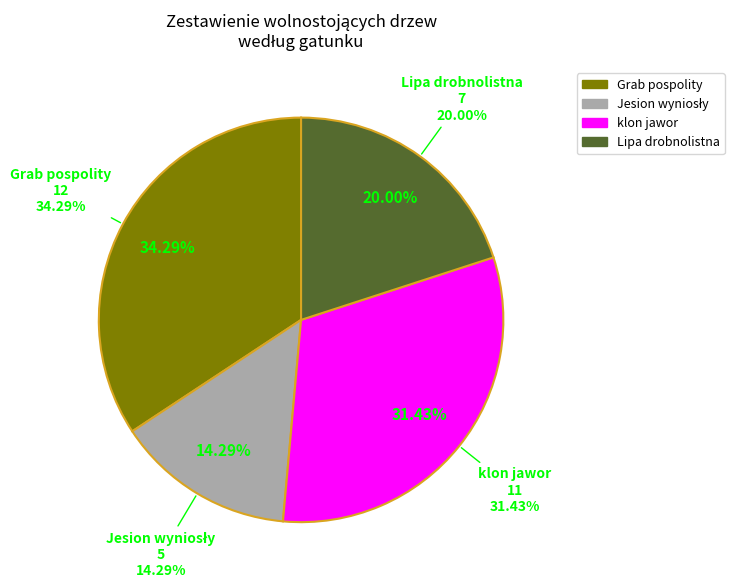

What percentage is the Lipa drobnolistna slice, to the nearest percent?

20%